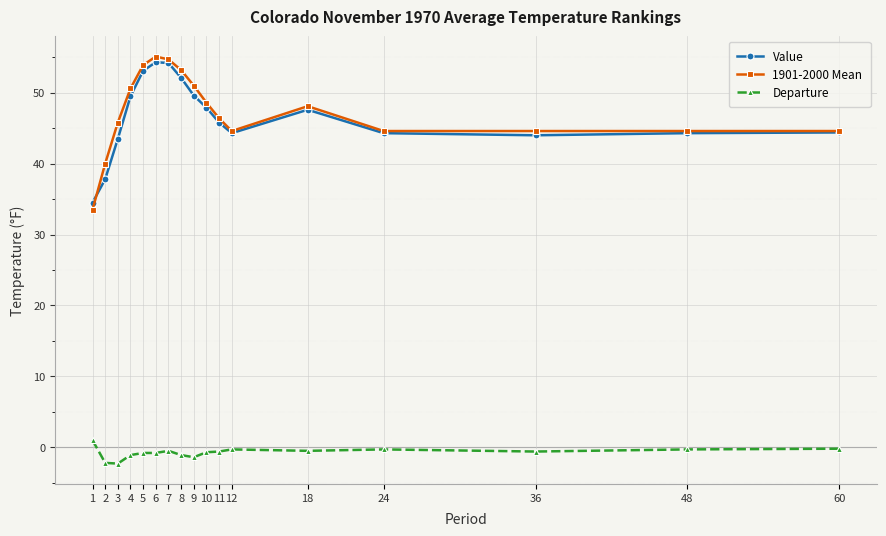

The value of Departure at 2 is -2.2. True or false?

True